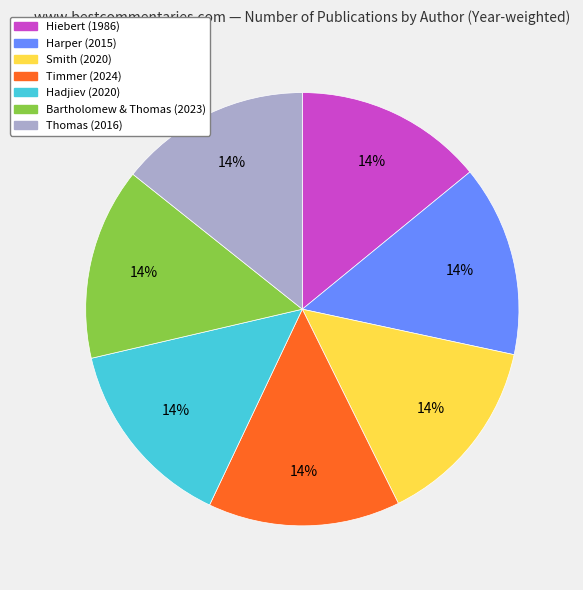

Is there a majority slice in this chart?

No